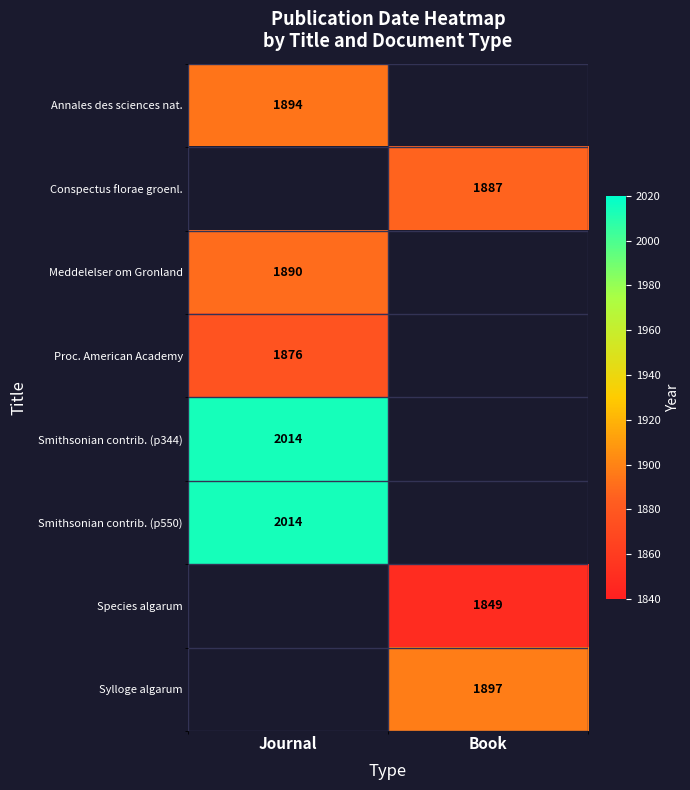

Which label corresponds to the smallest value in the chart?

Book